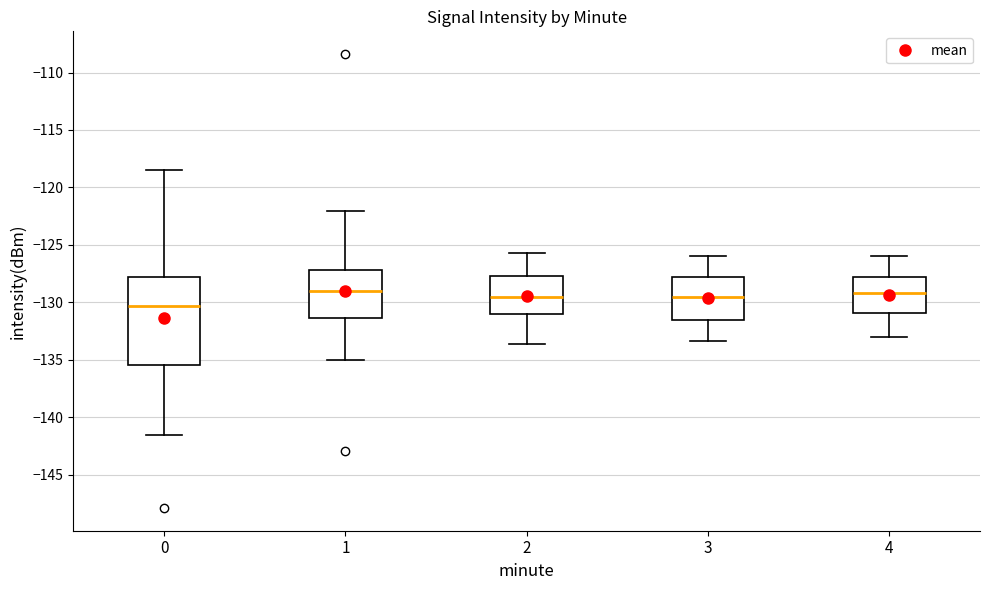

Reading left to right, transcribe this box plot: for each box, give where its median line is, the range the box spans, and where its two whiskers end, as read against the y-axis. The values are not printed on the chart, so give them approximately, as read against the axis.

0: median -130.5, box -135.5 to -128.0, whiskers -141.5 to -118.5
1: median -129.0, box -131.5 to -127.0, whiskers -135.0 to -122.0
2: median -129.5, box -131.0 to -127.5, whiskers -133.5 to -125.5
3: median -129.5, box -131.5 to -128.0, whiskers -133.5 to -126.0
4: median -129.0, box -131.0 to -128.0, whiskers -133.0 to -126.0